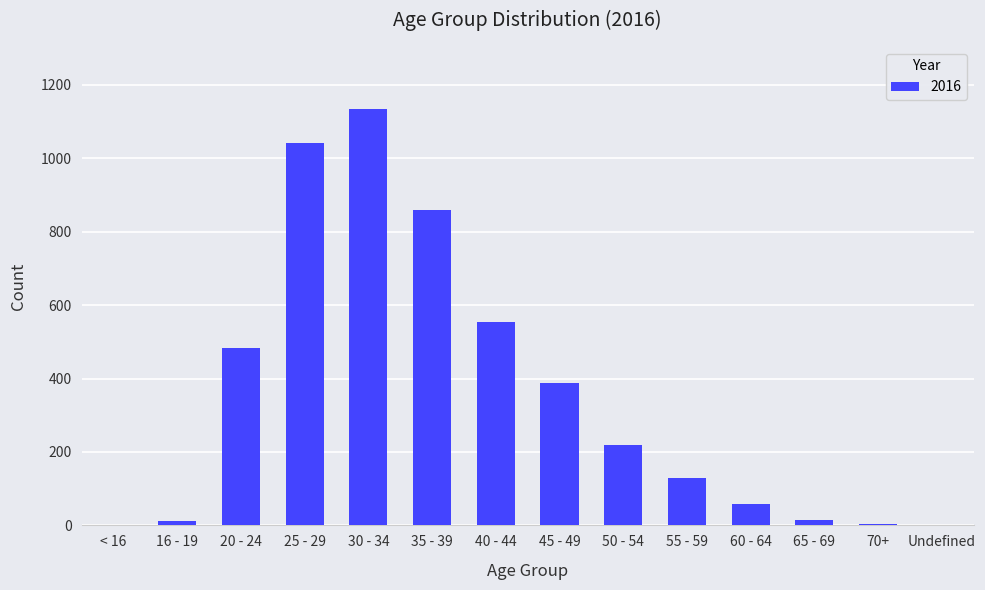

What is the change in value from 30 - 34 to 70+?

-1130